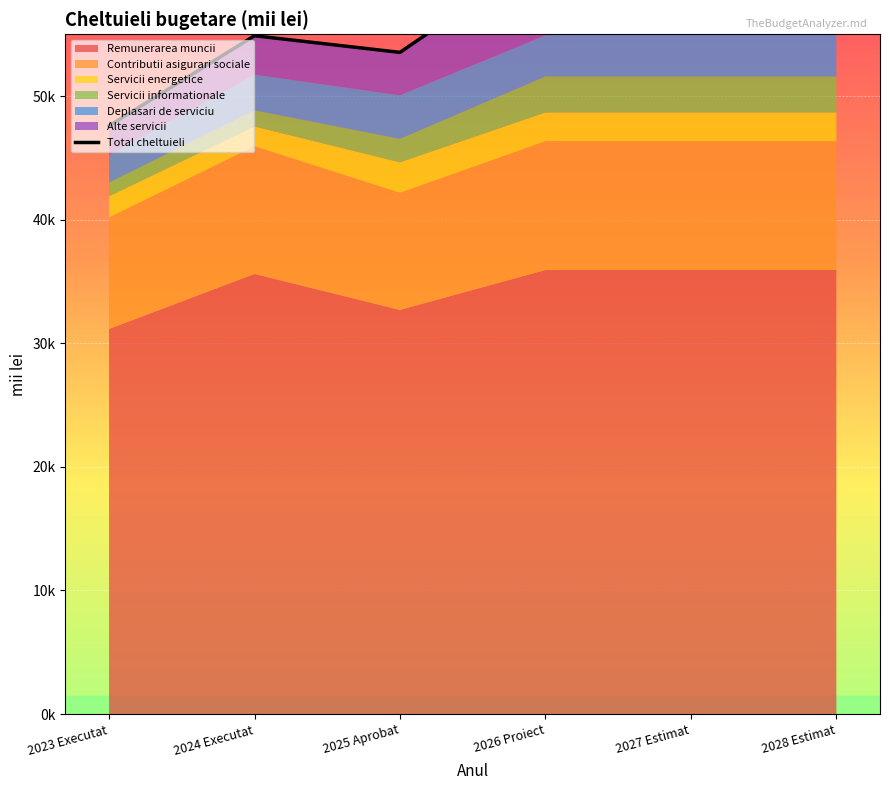

What is the average value?

56048.8